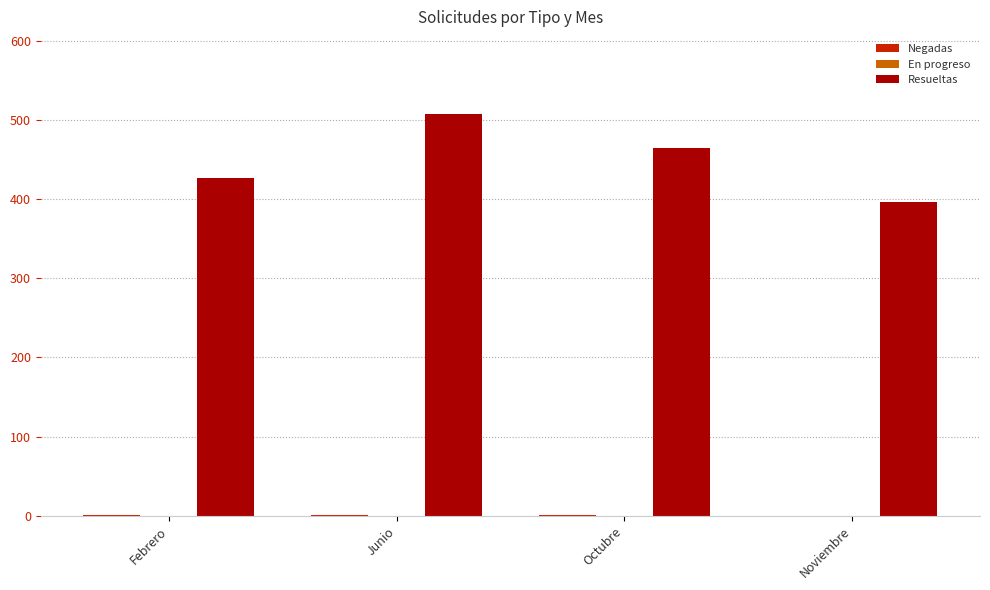

Which series has the largest total across all categories?

Resueltas